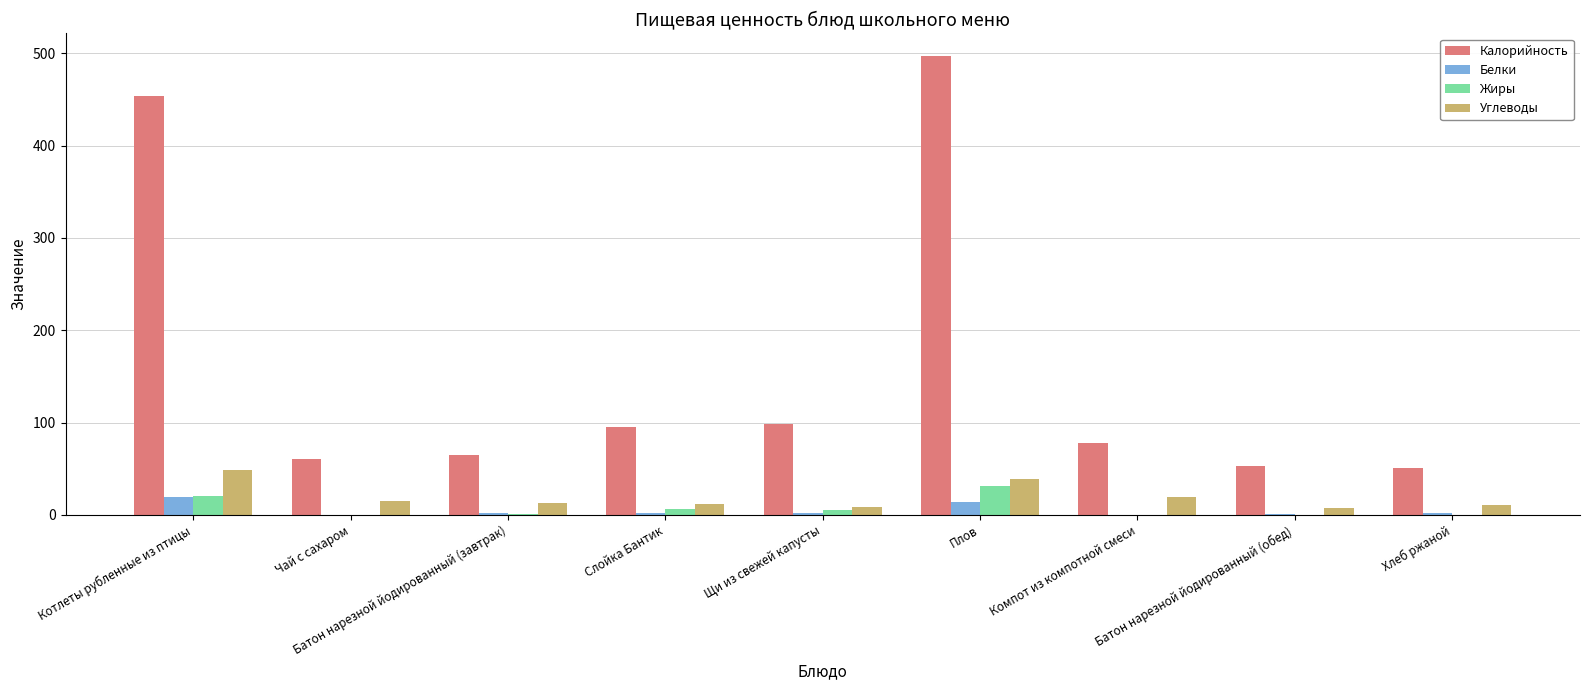

The Жиры series shows 0.0 at Батон нарезной йодированный (обед). True or false?

True